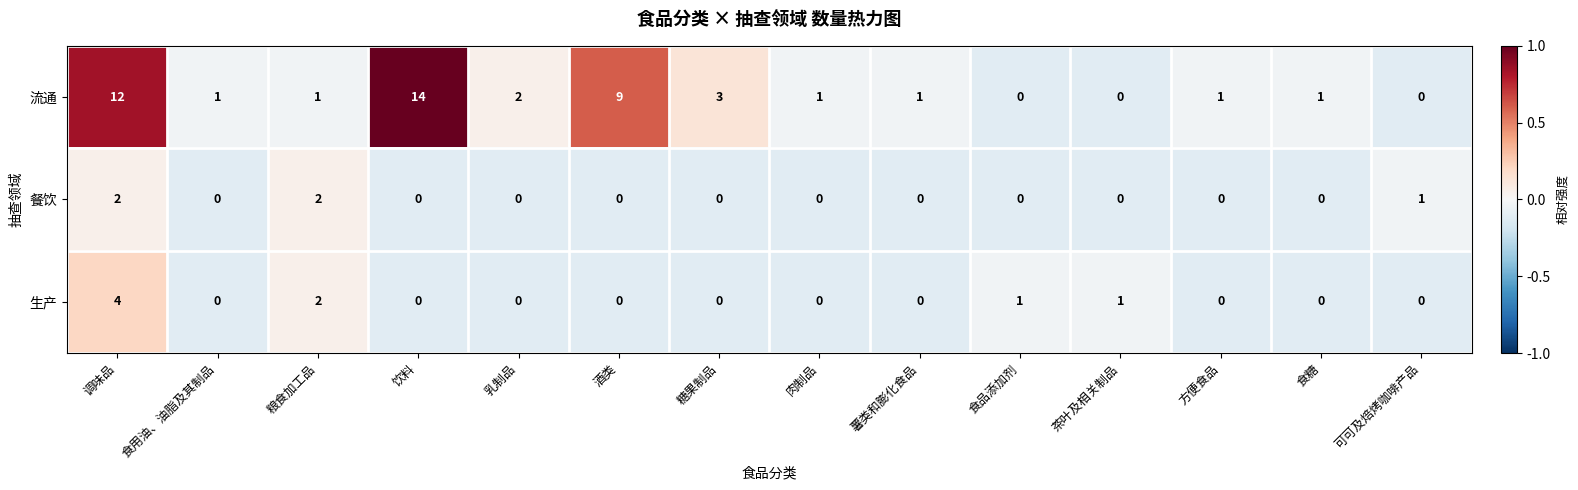

What is the maximum value for 流通?

14